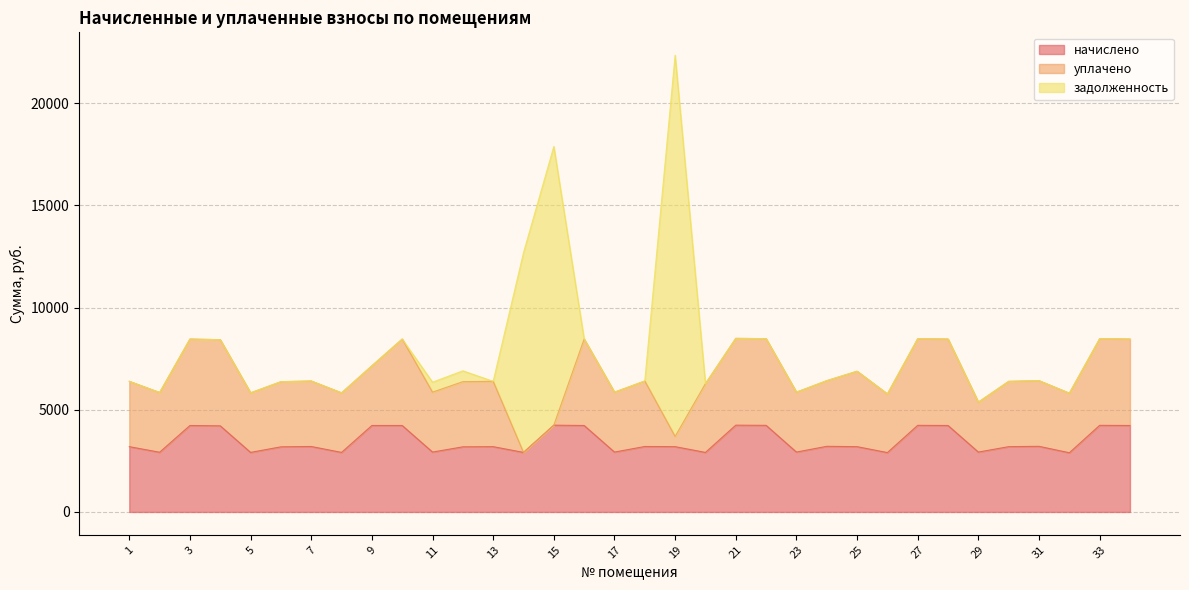

Which series has the largest total across all categories?

начислено